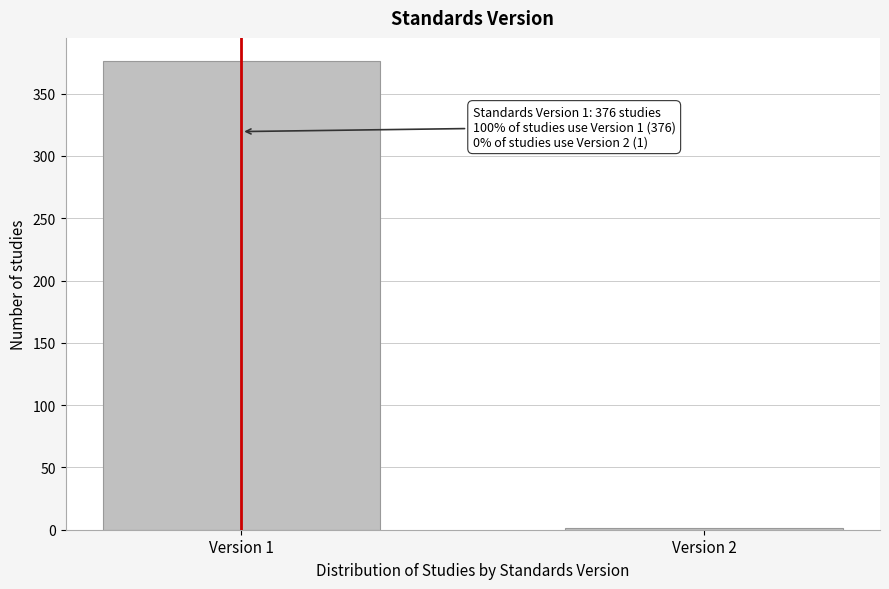

Reading right to left, list all the values displayed in this chart.

Version 2=1	Version 1=376